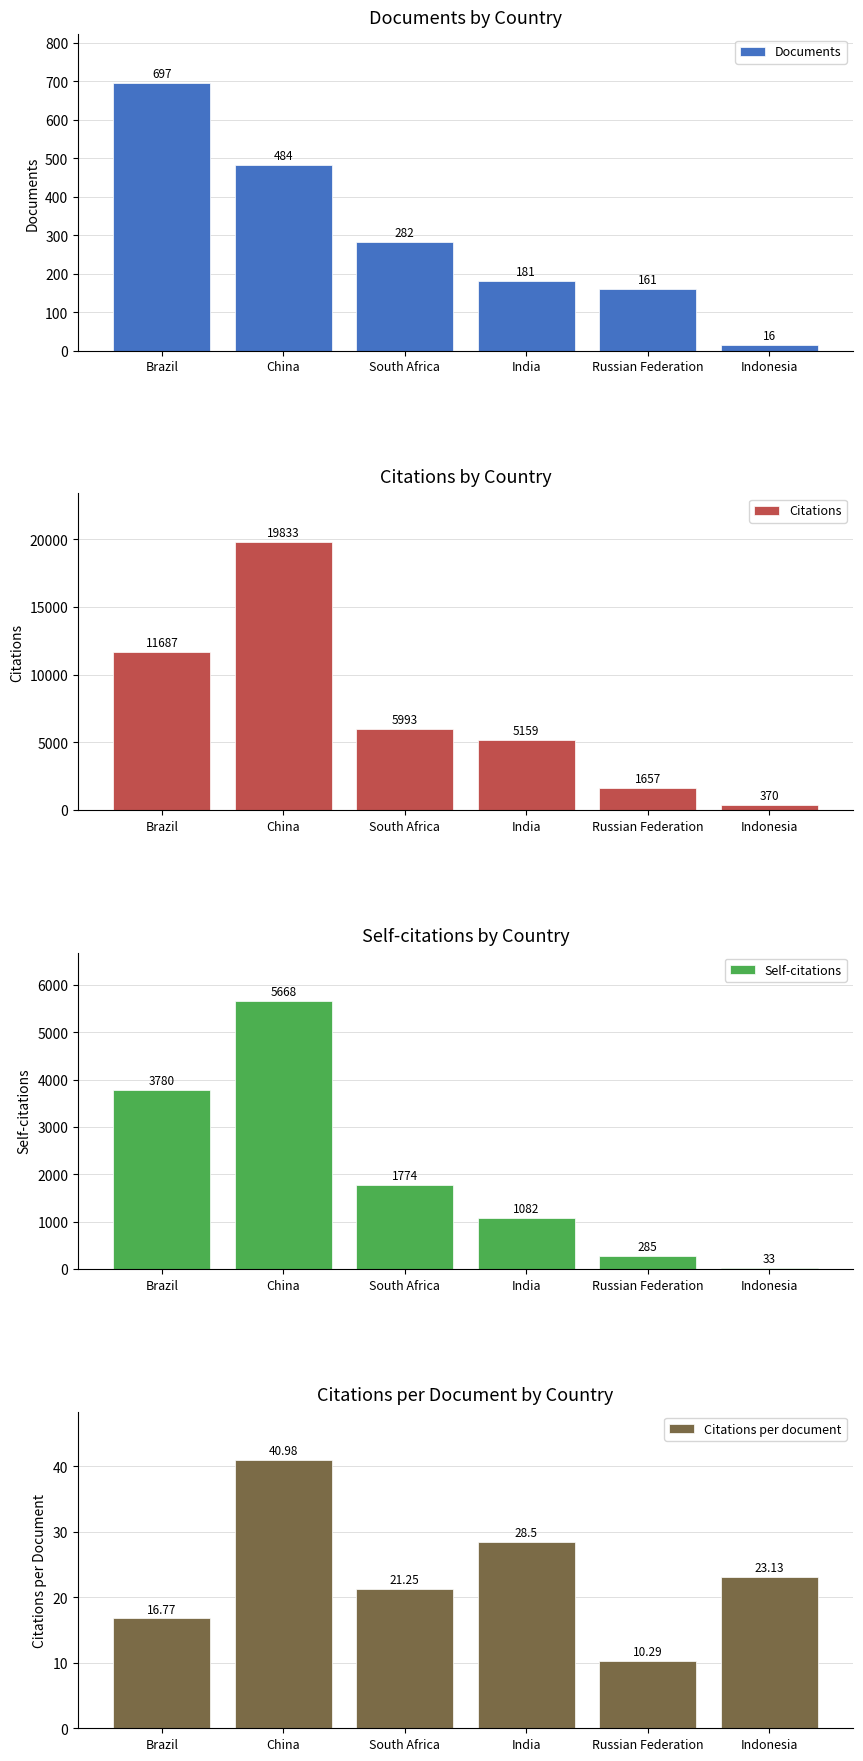

What is the difference between the maximum and minimum values in the Self-citations series?

5635